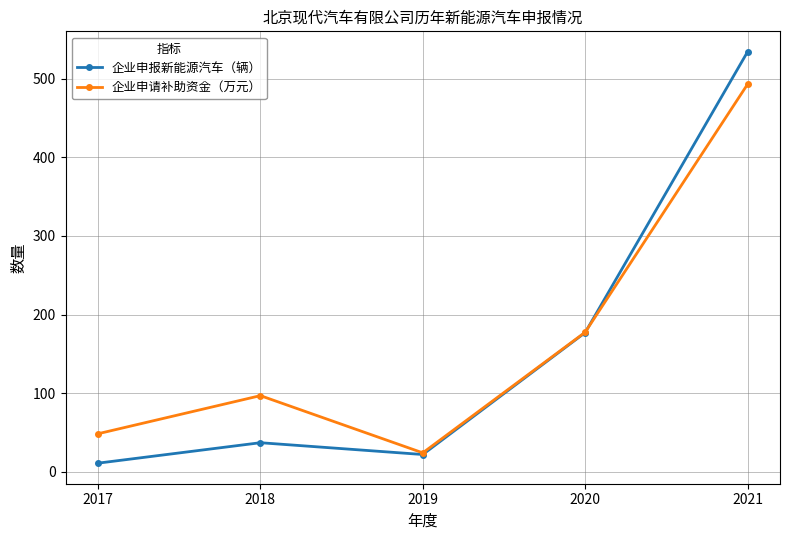

What is the sum of the 企业申报新能源汽车（辆） values at 2019 and 2021?

556.0